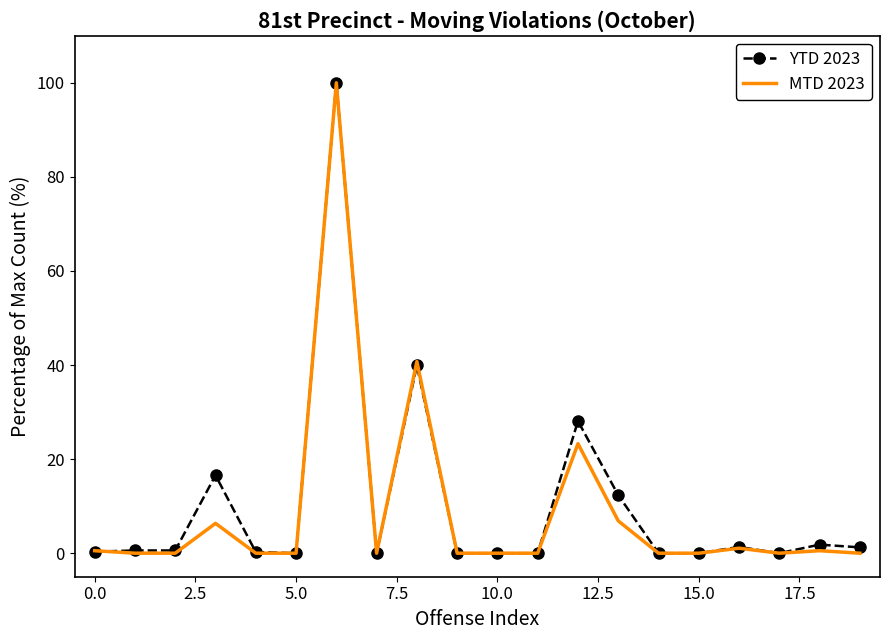

What is the maximum value for YTD 2023?

100.0